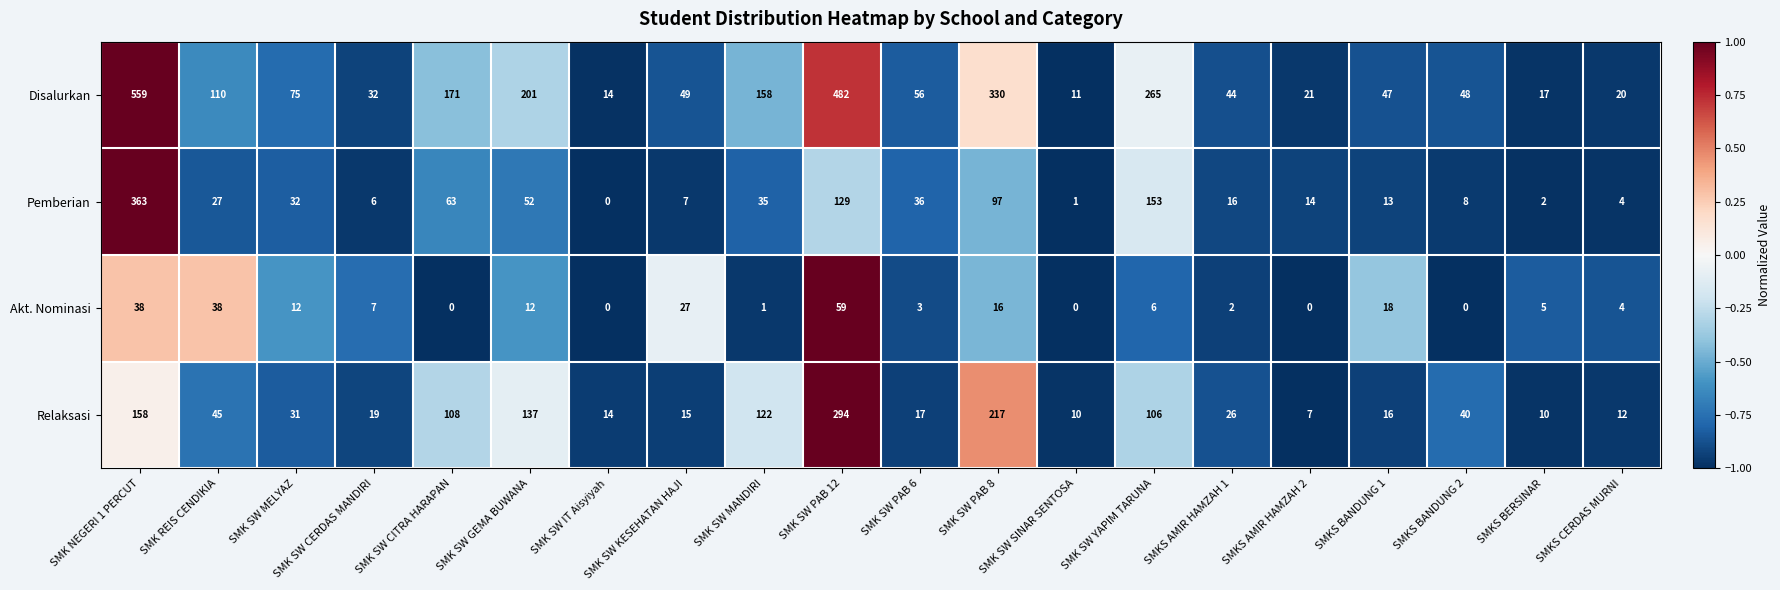

Rank the series by their maximum value, from highest to lowest.

Disalurkan, Pemberian, Relaksasi, Akt. Nominasi